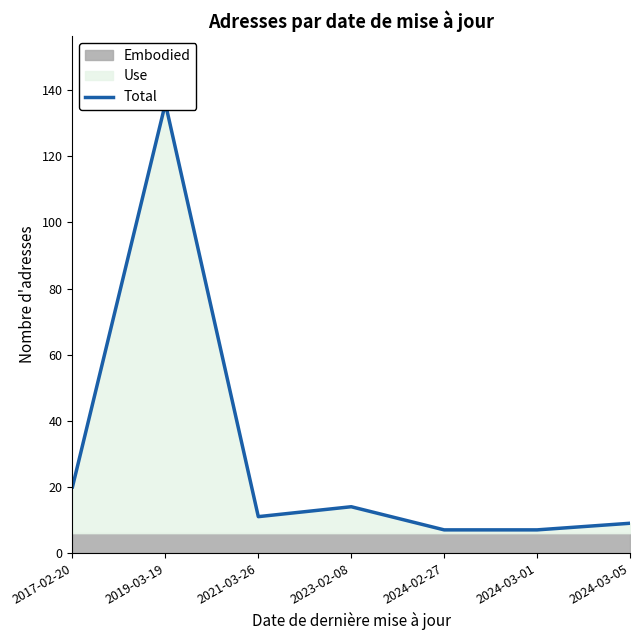

What is the label of the 3rd point from the left?

2021-03-26